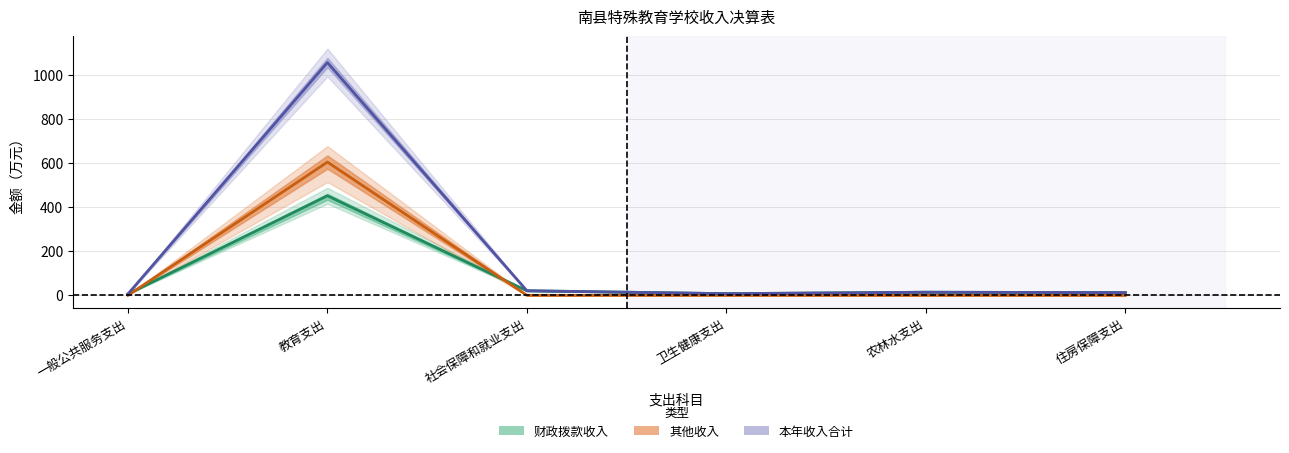

How many lines are shown in the chart?

3